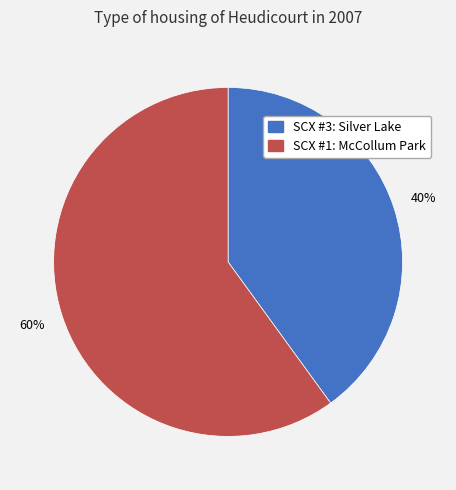

How many slices are in this pie chart?

2